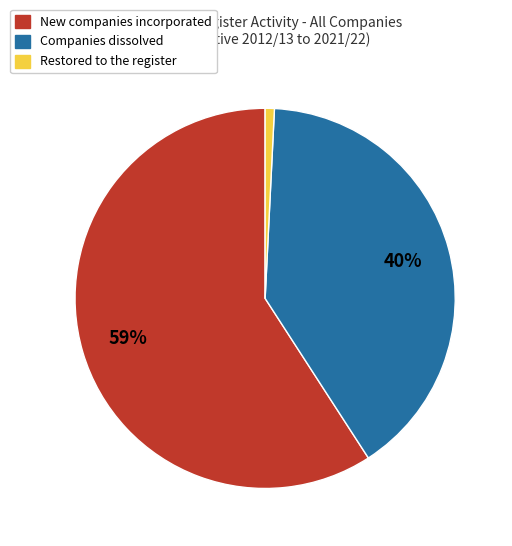

Between Companies dissolved and Restored to the register, which is larger?

Companies dissolved